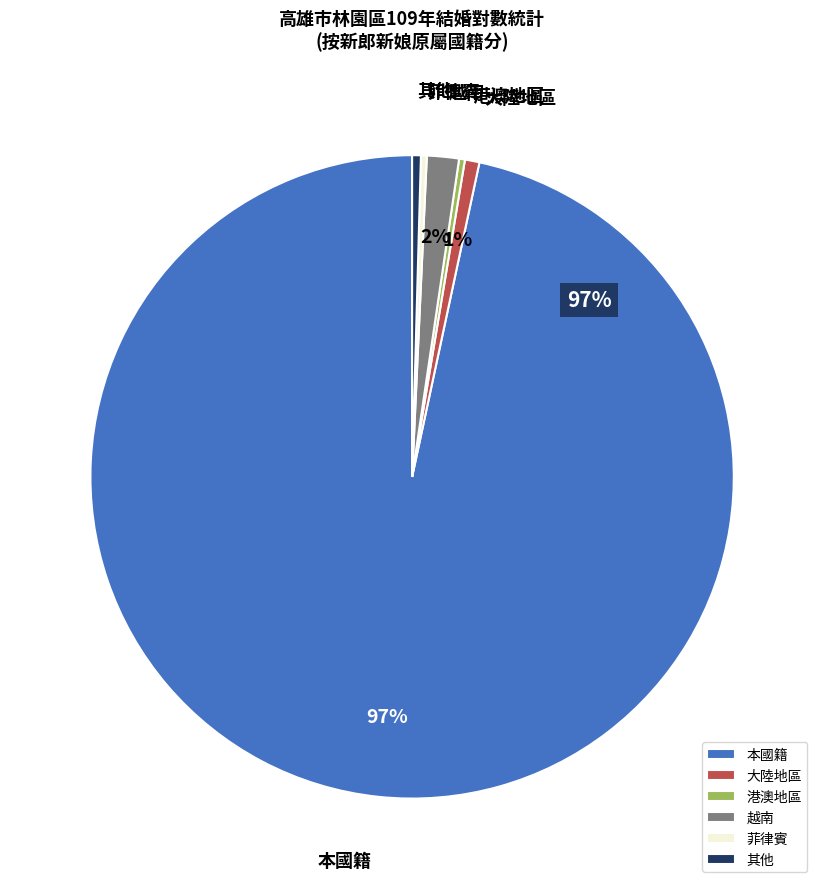

True or false: 越南 accounts for 2% of the total.

True